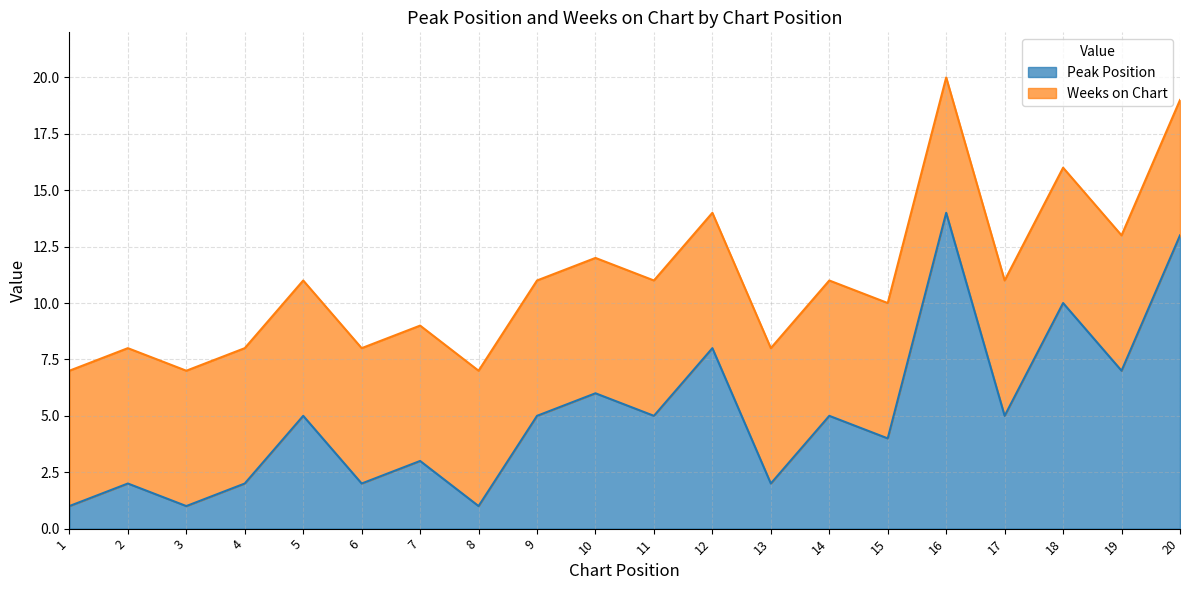

Is it true that the value at 15 is 6?

False